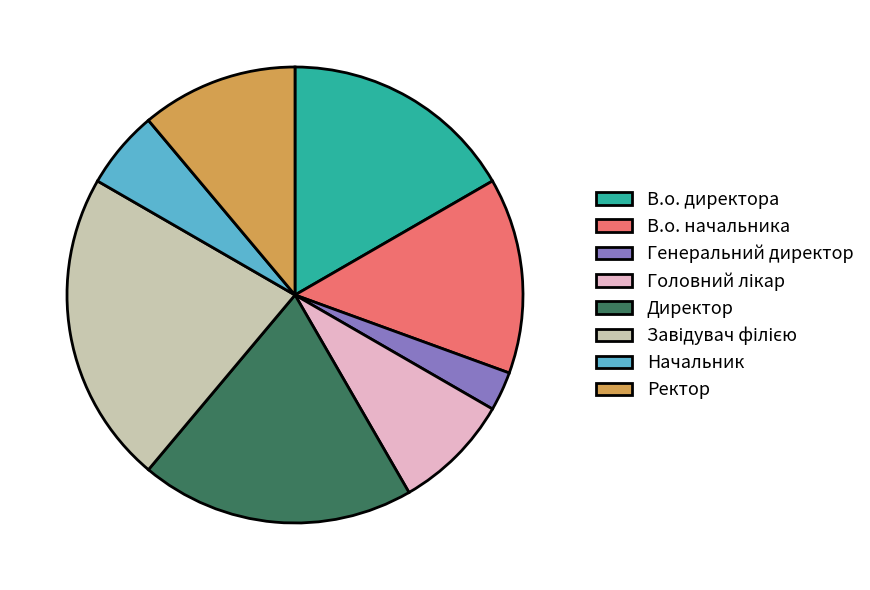

How many slices are in this pie chart?

8